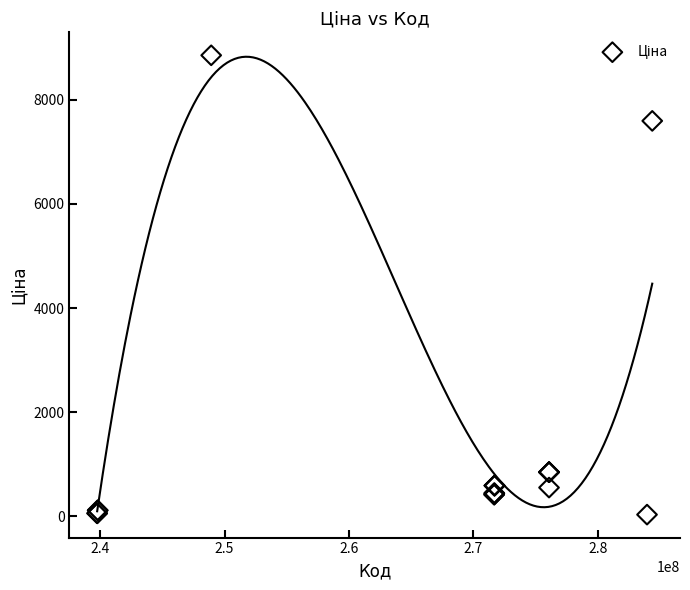

What Y value in the scatter plot is closest to 4444?

7596.5